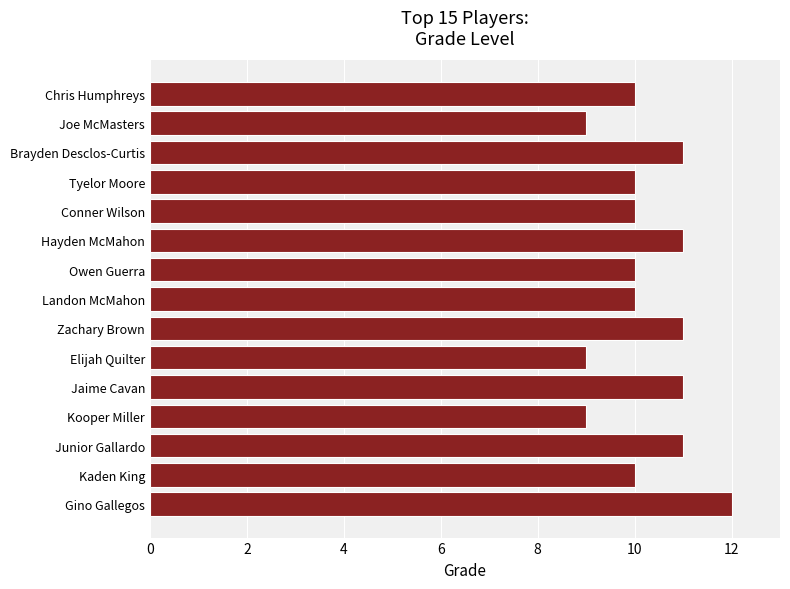

Reading top to bottom, transcribe all the data shown in this chart.

Chris Humphreys=10	Joe McMasters=9	Brayden Desclos-Curtis=11	Tyelor Moore=10	Conner Wilson=10	Hayden McMahon=11	Owen Guerra=10	Landon McMahon=10	Zachary Brown=11	Elijah Quilter=9	Jaime Cavan=11	Kooper Miller=9	Junior Gallardo=11	Kaden King=10	Gino Gallegos=12